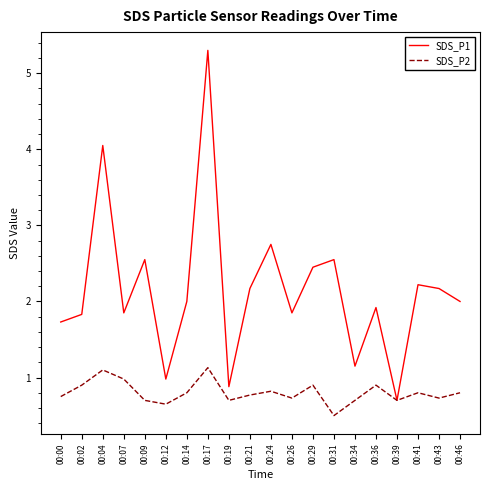

What is the difference between the highest and lowest values at 00:12?

0.3